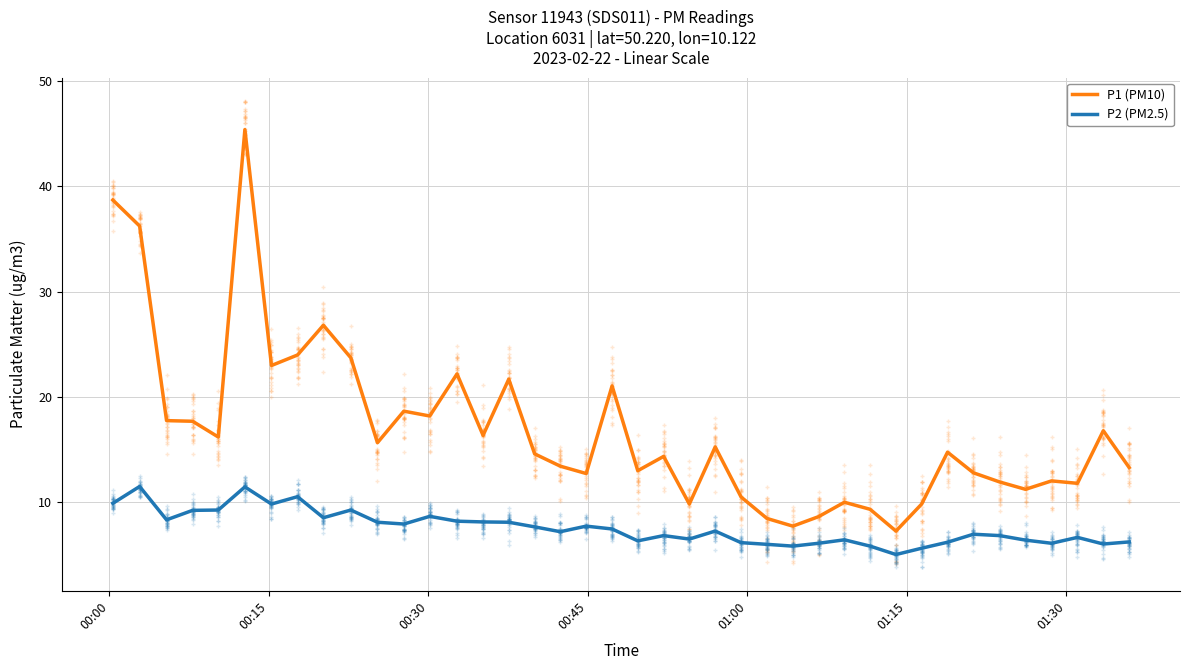

What is the minimum value for P1 (PM10)?

7.2